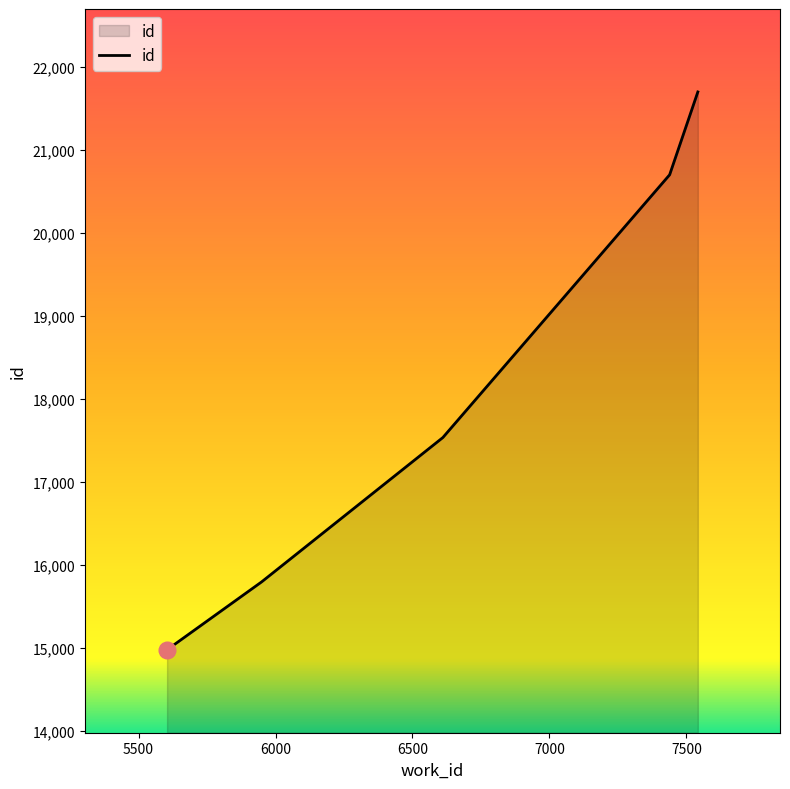

How many lines are shown in the chart?

1